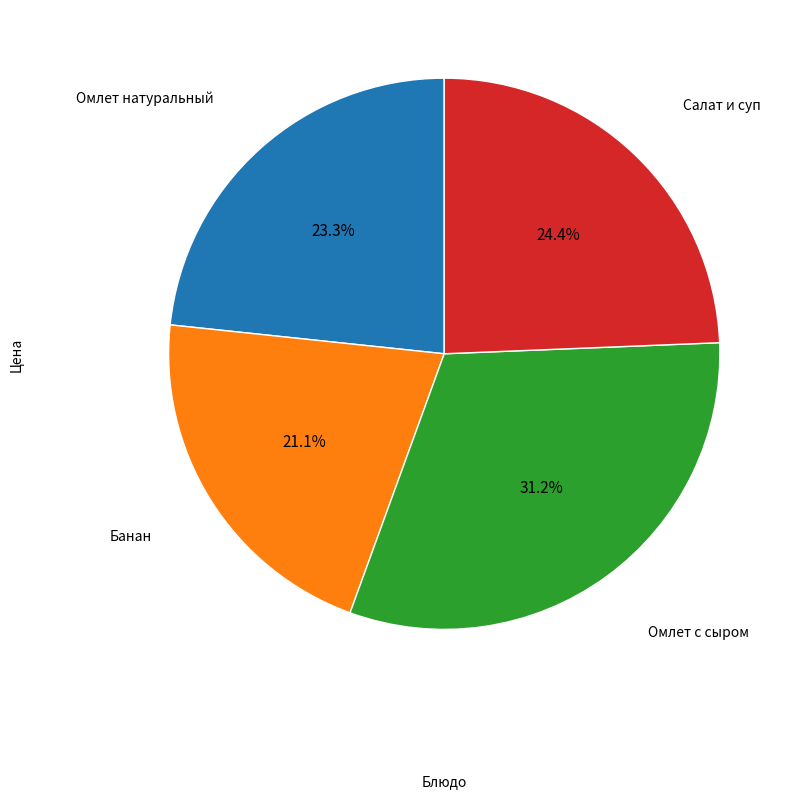

Does any single category account for the majority?

No